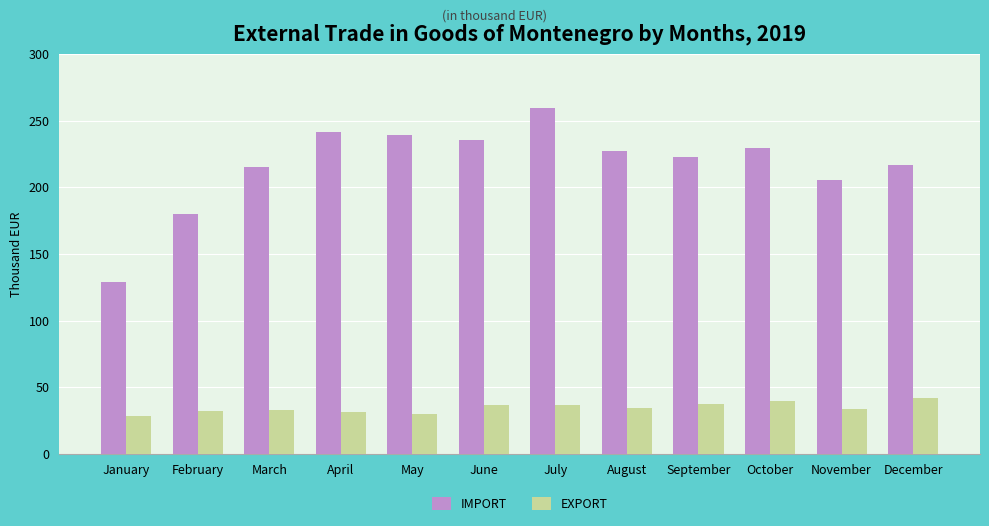

Is the value of EXPORT at October greater than the value of IMPORT at October?

No